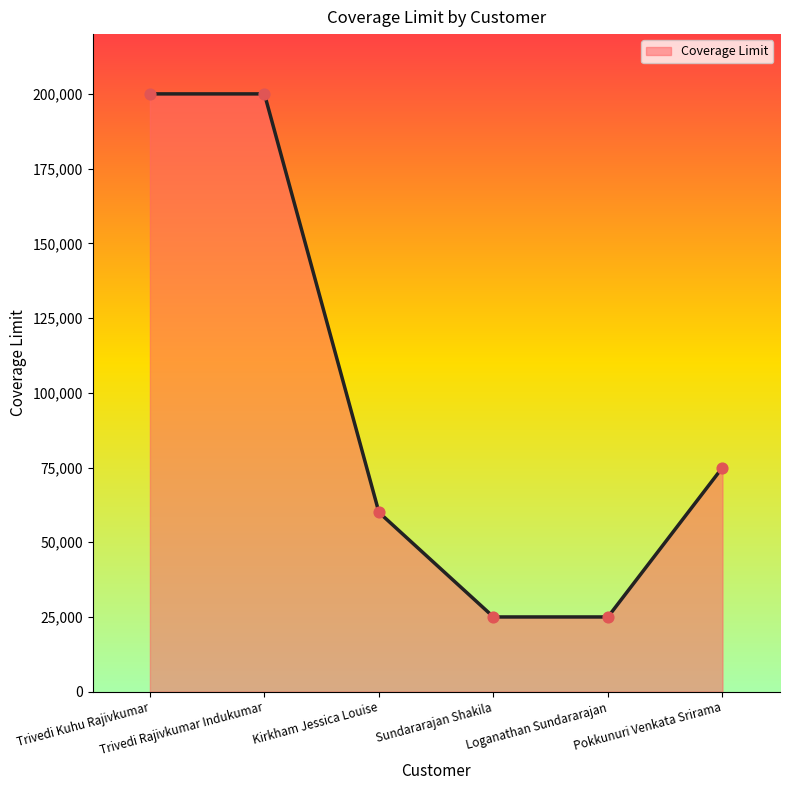

What is the sum of all values?

585000